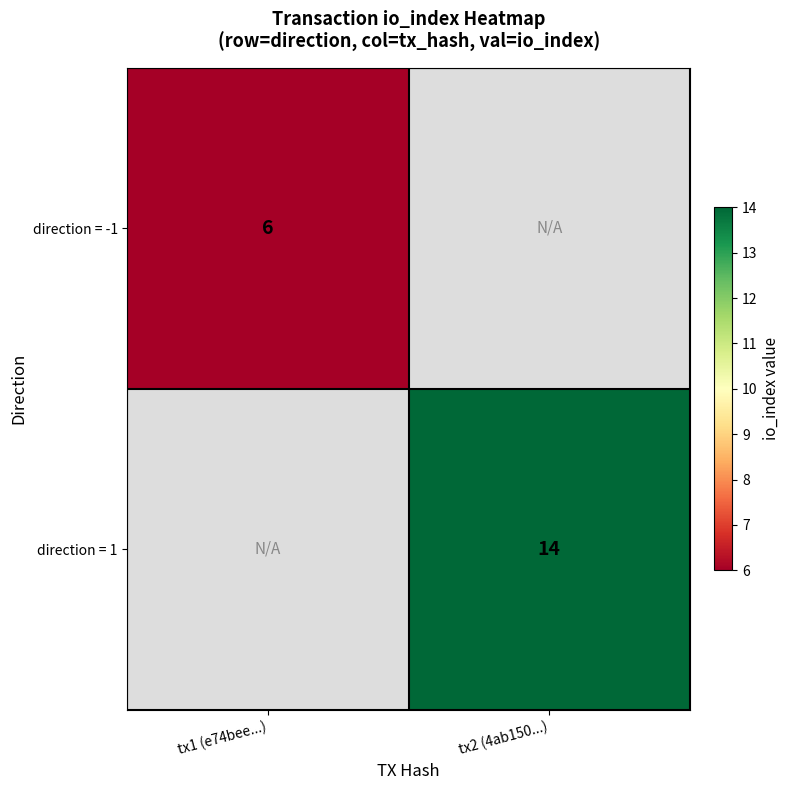

Is the value of direction = -1 at tx1 (e74bee...) greater than the value of direction = 1 at tx2 (4ab150...)?

No